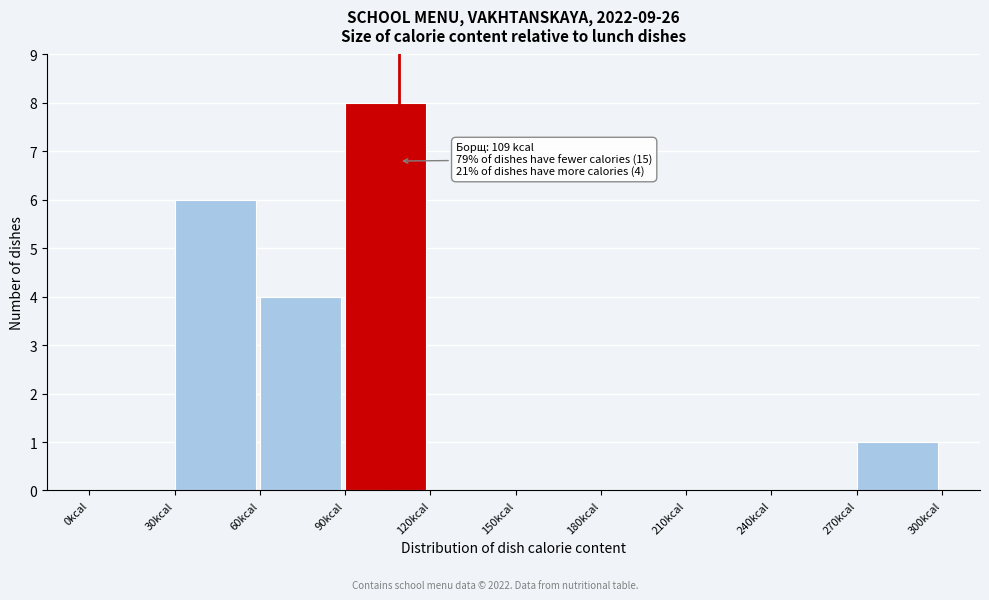

Which range on the x-axis has the tallest bar?

90 to 120